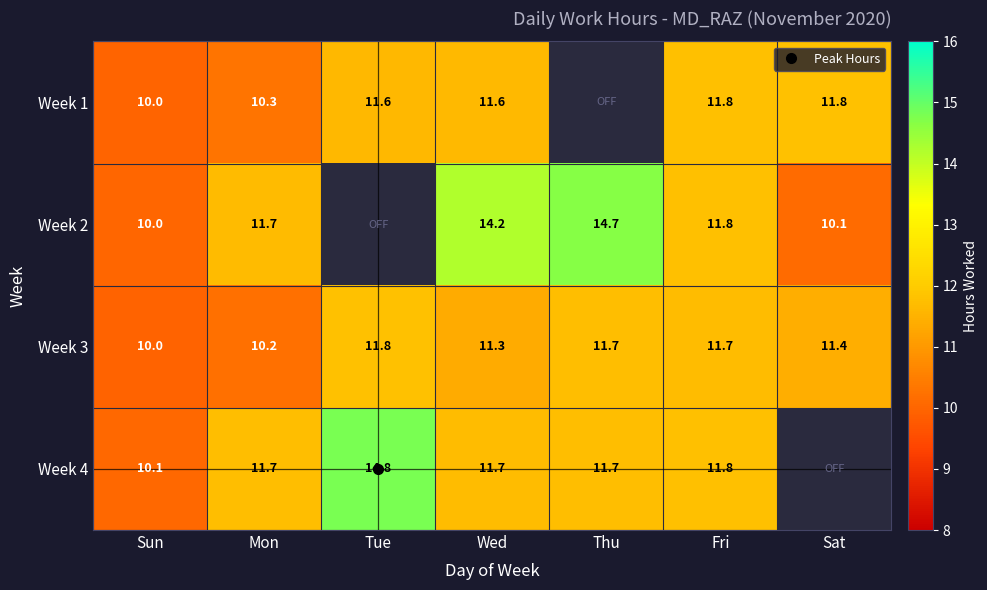

Which label corresponds to the smallest value in the chart?

Thu